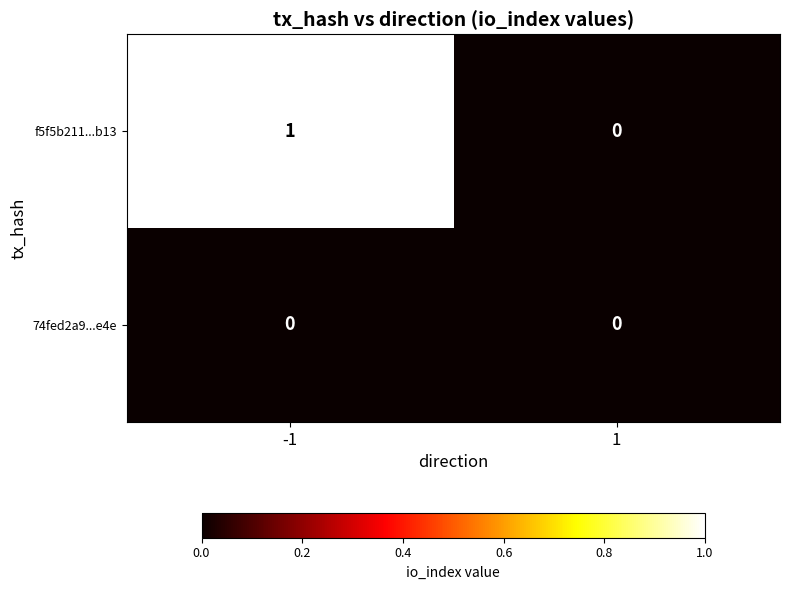

Which series has the largest total across all categories?

f5f5b211...b13